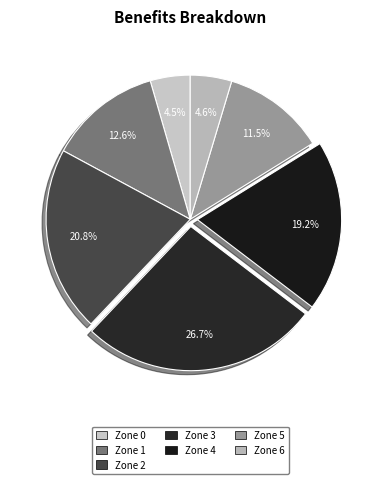

What percentage is the Zone 4 slice, to the nearest percent?

19%